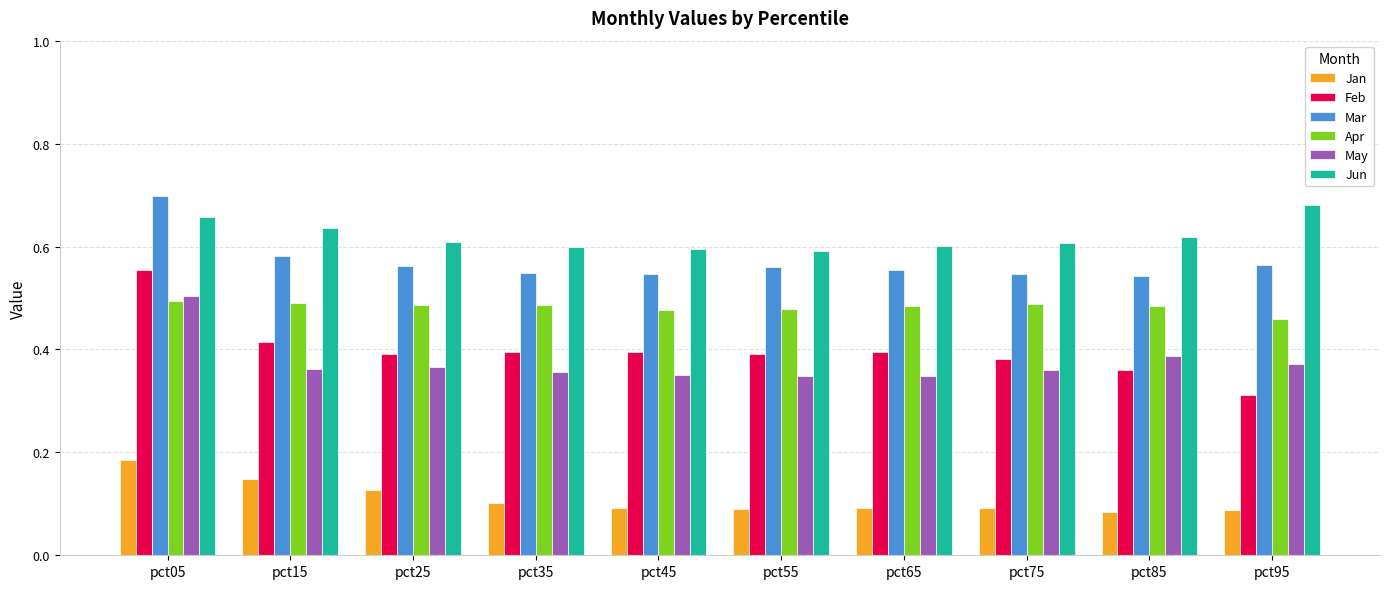

True or false: Mar has a value of 0.1 at pct25.

False